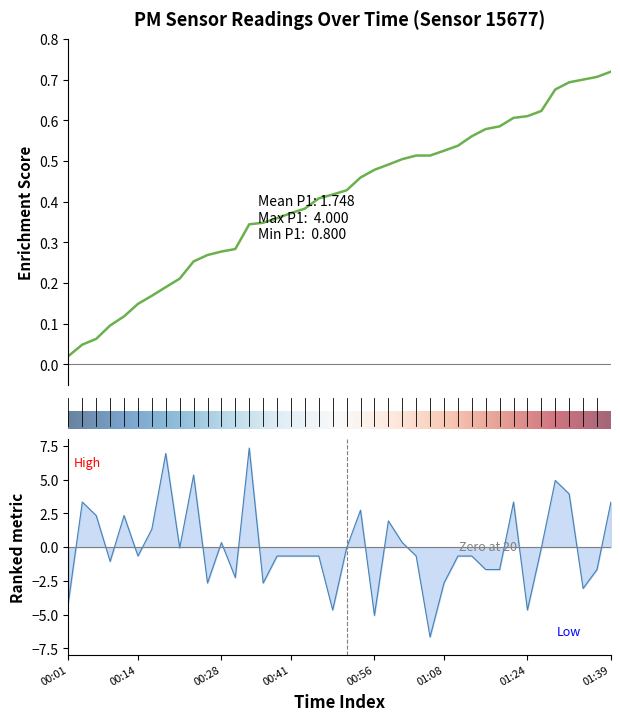

List the labels in order of value, smallest first.

01:06, 00:56, 00:48, 01:24, 00:01, 01:35, 00:26, 00:36, 01:08, 00:31, 01:16, 01:18, 01:37, 00:09, 00:14, 00:38, 00:41, 00:43, 00:46, 01:03, 01:11, 01:13, 00:21, 00:51, 01:27, 00:28, 01:01, 00:16, 00:58, 00:06, 00:11, 00:53, 00:04, 01:21, 01:39, 01:32, 01:29, 00:23, 00:18, 00:33